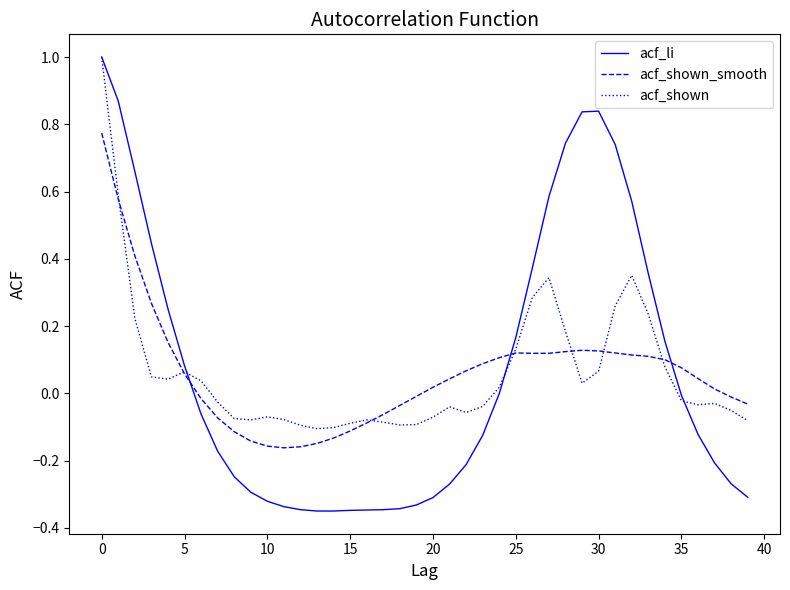

Does the chart have visible grid lines?

No